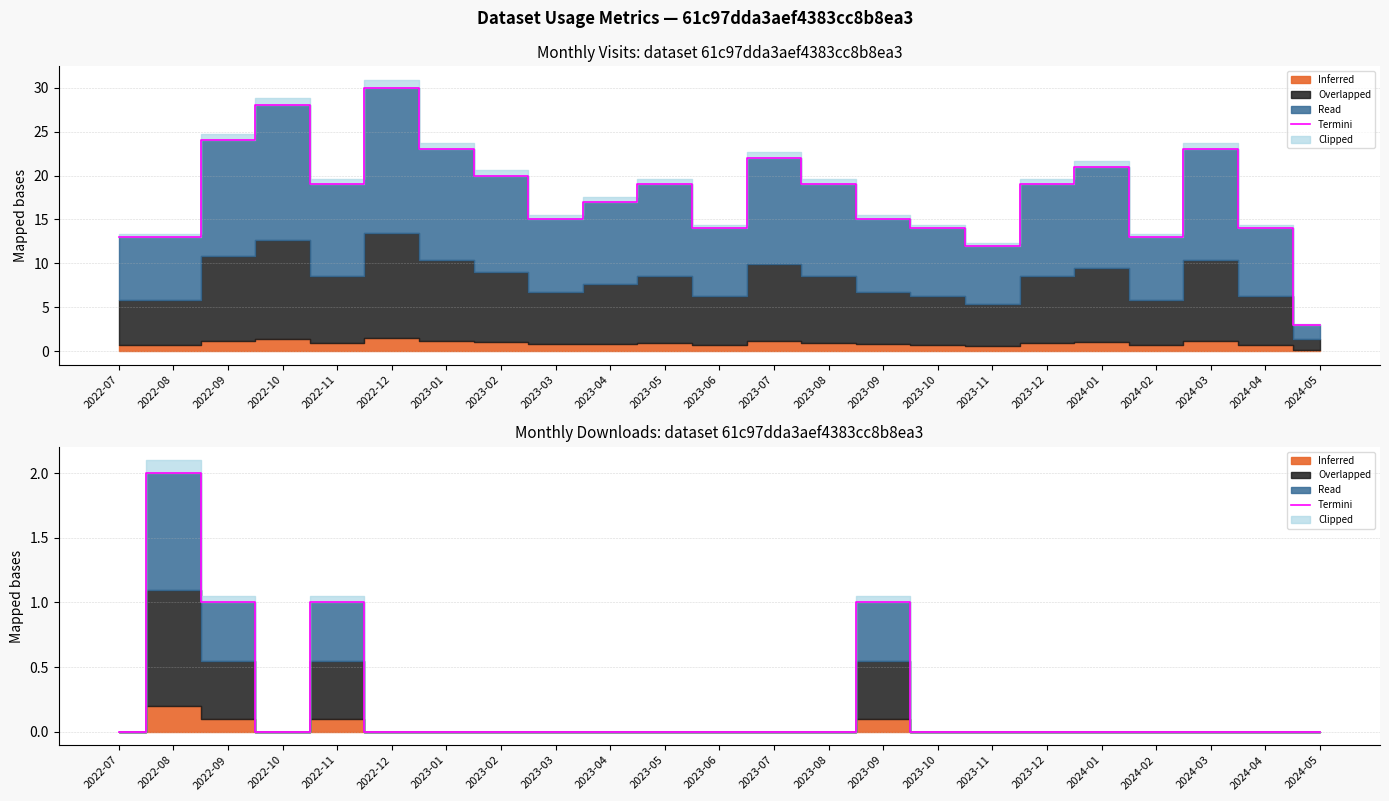

Is it true that the value at 2023-10 is -1?

False